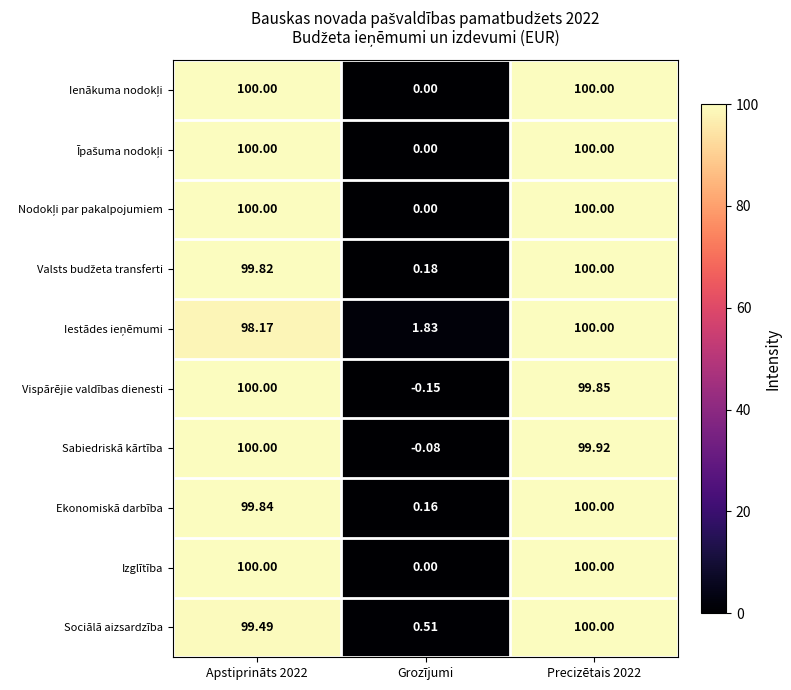

At which category does the chart reach its minimum across all series?

Grozījumi